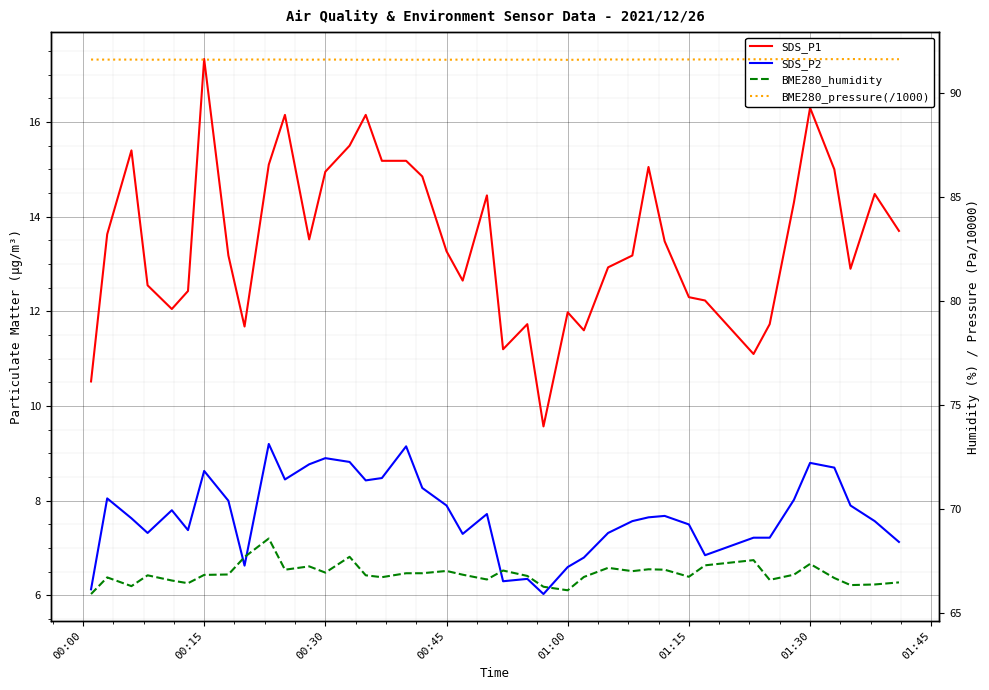

What is the sum of all BME280_pressure(/1000) values?

3665.2